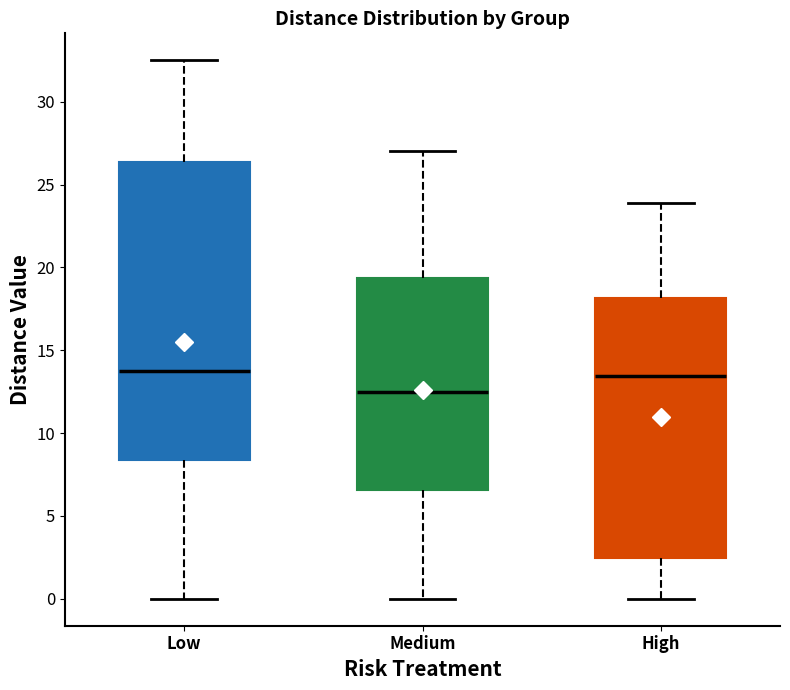

Reading left to right, read every box against the y-axis: the position of its median line, the range the box covers, and the ends of its whiskers. The values are not printed on the chart, so give them approximately, as read against the axis.

Low: median 14.0, box 8.5 to 26.5, whiskers 0.0 to 32.5
Medium: median 12.5, box 6.5 to 19.5, whiskers 0.0 to 27.0
High: median 13.5, box 2.5 to 18.0, whiskers 0.0 to 24.0